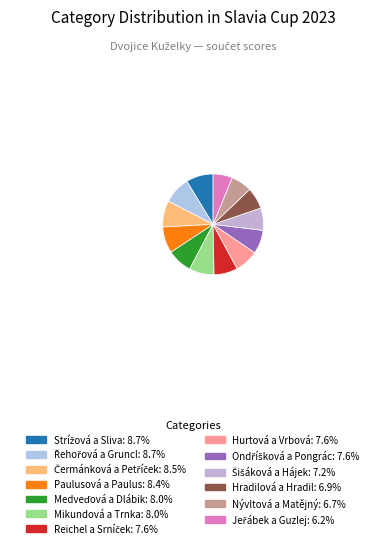

To the nearest percent, what is the difference between the largest and smallest slice percentages?

3%